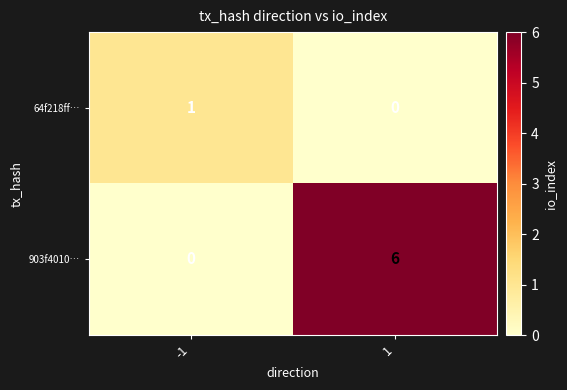

Reading left to right, transcribe all the data shown in this chart.

64f218ff…: 1	0
903f4010…: 0	6